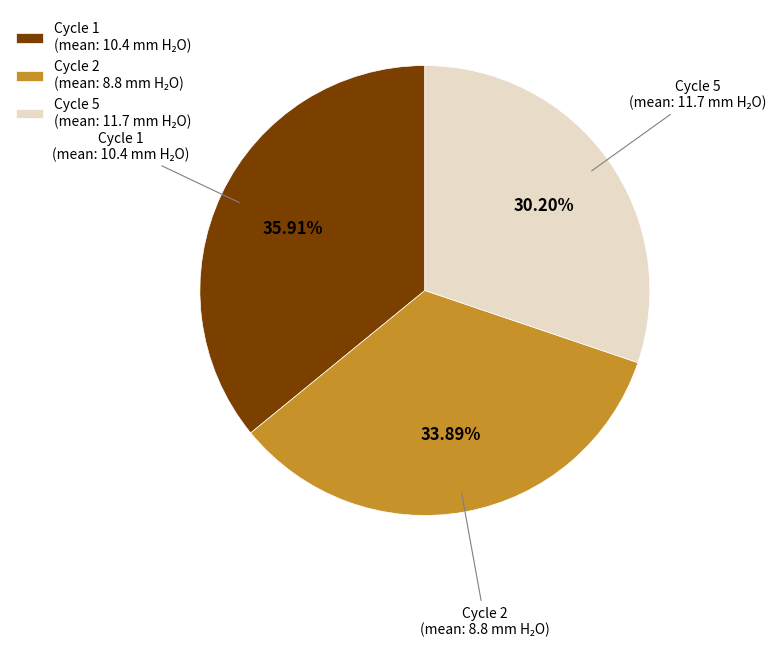

Count the number of slices in the pie.

3